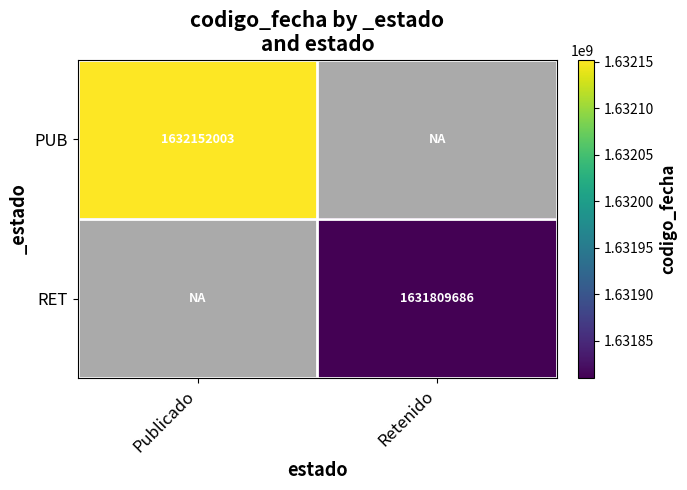

The PUB series shows 2318050226 at Publicado. True or false?

False